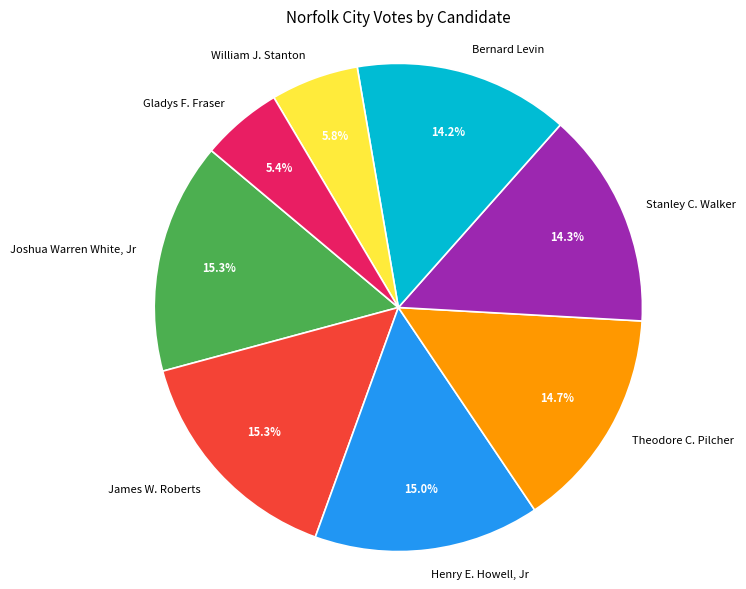

Does Gladys F. Fraser represent more than half of the total?

No